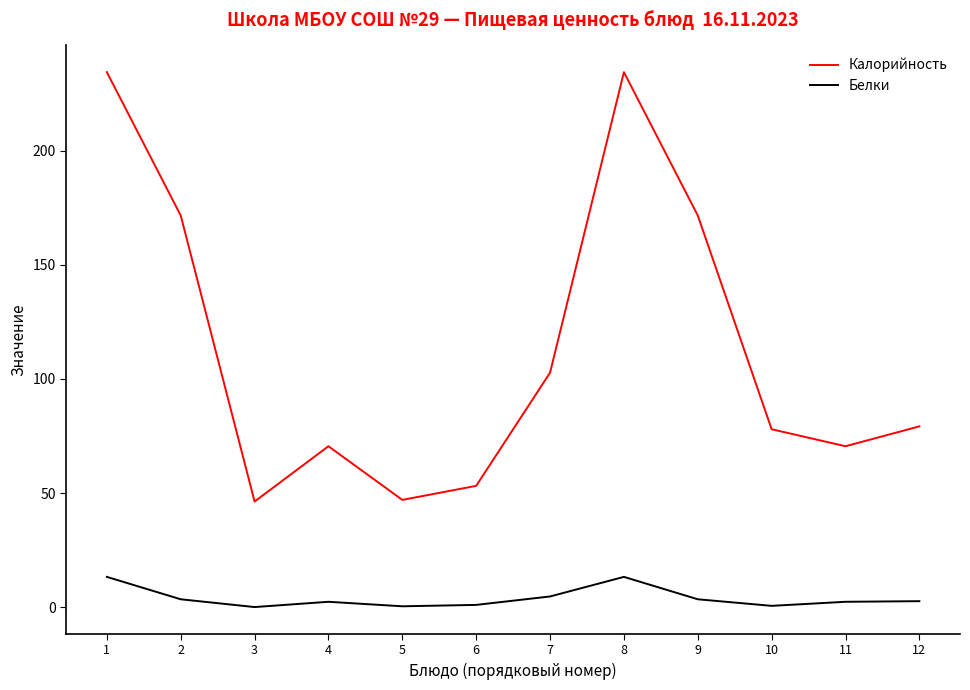

What is the difference between the maximum and minimum values in the Белки series?

13.2